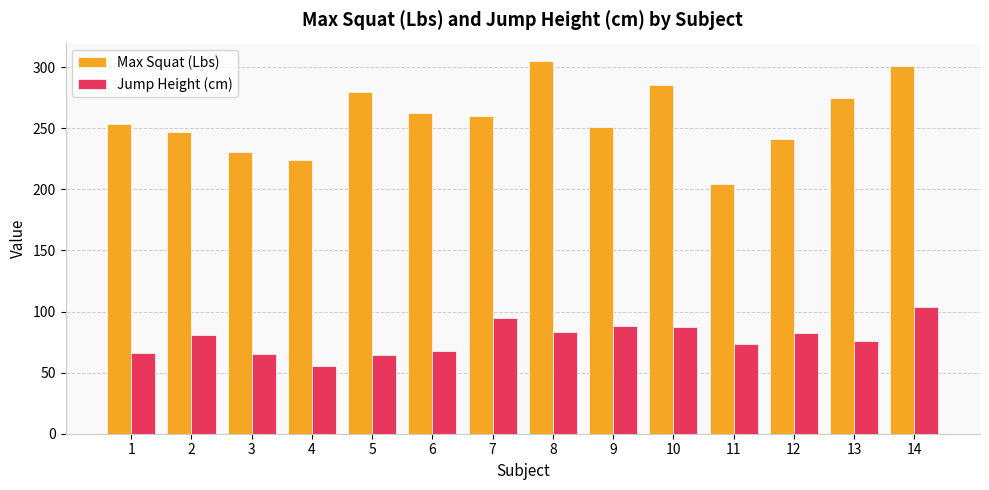

Which category has the highest value in the Jump Height (cm) series?

14